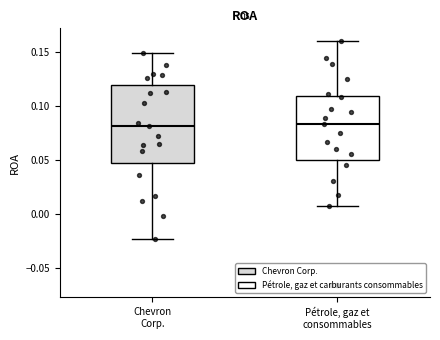

Reading left to right, transcribe this box plot: for each box, give where its median line is, the range the box spans, and where its two whiskers end, as read against the y-axis. The values are not printed on the chart, so give them approximately, as read against the axis.

Chevron Corp.: median 0.080, box 0.045 to 0.120, whiskers -0.025 to 0.150
Pétrole, gaz et consommables: median 0.085, box 0.050 to 0.110, whiskers 0.005 to 0.160